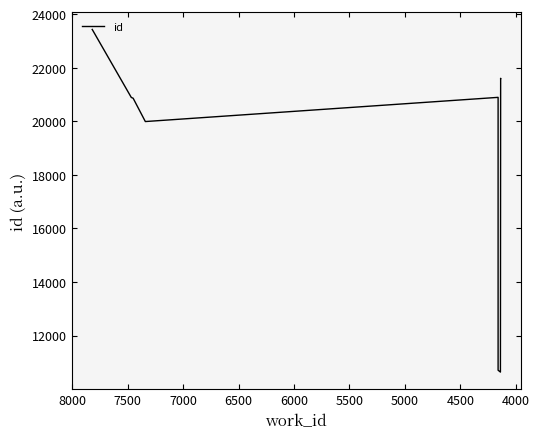

What is the difference between the maximum and minimum values?

12789